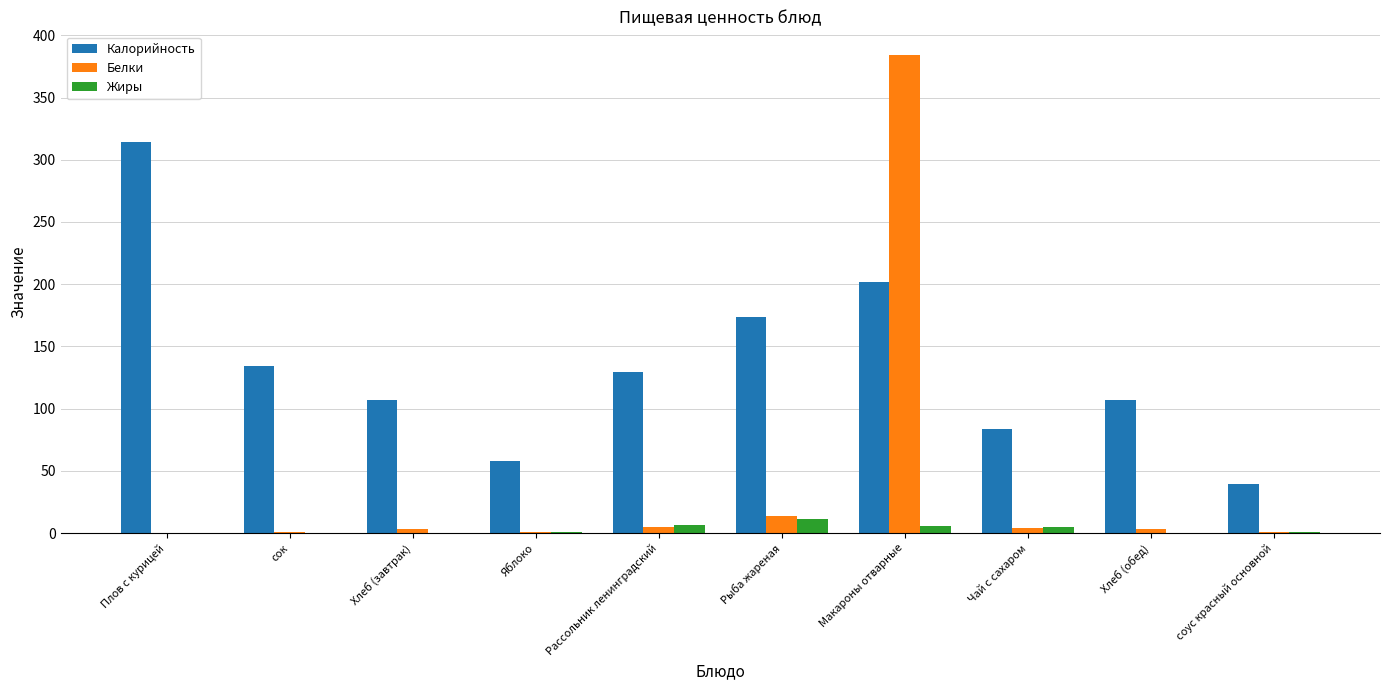

The value of Калорийность at Чай с сахаром is 129.7. True or false?

False